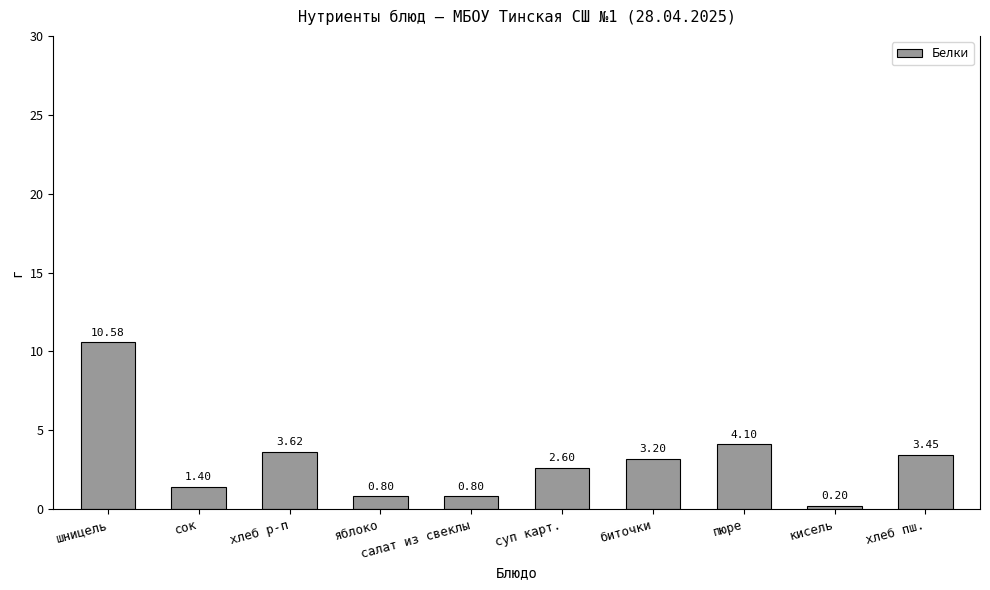

What is the maximum value shown in the chart?

10.6